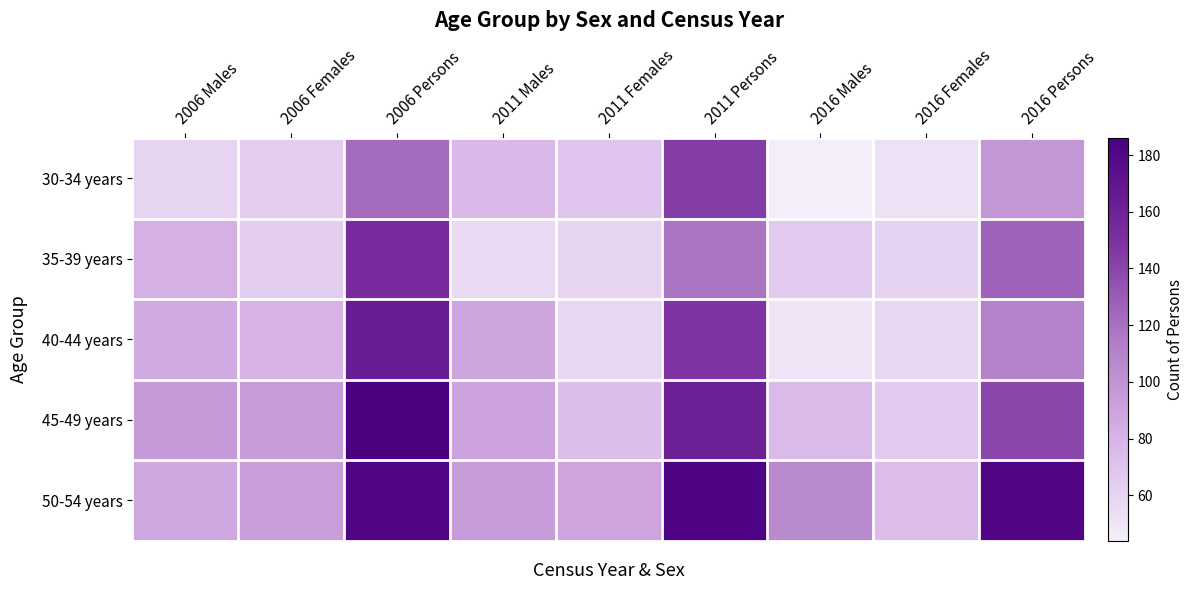

At how many categories does at least one series exceed 112?

3